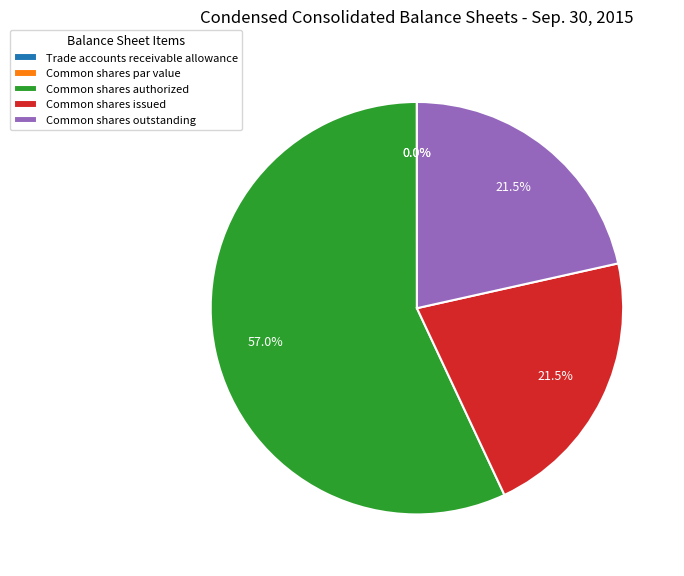

Rank the categories by value from lowest to highest.

Common shares par value, Trade accounts receivable allowance, Common shares issued, Common shares outstanding, Common shares authorized